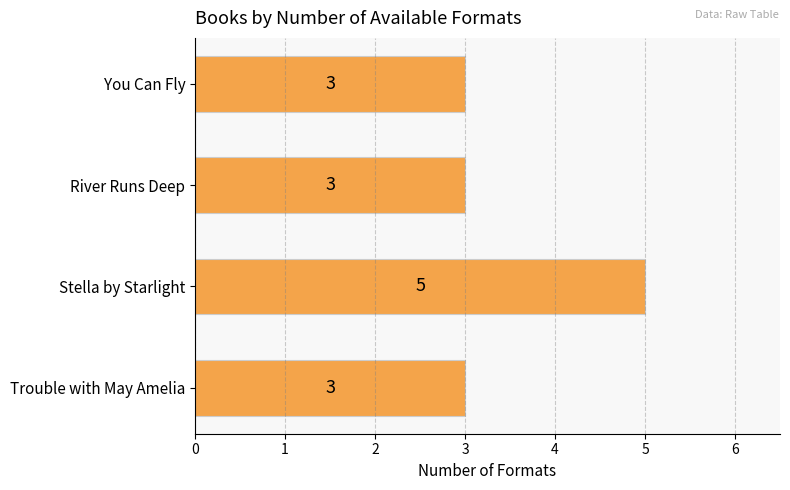

True or false: the data shows 3 at River Runs Deep.

True